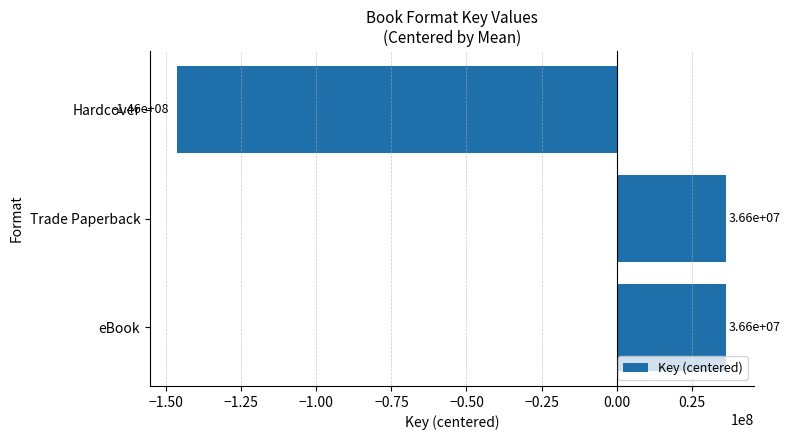

The chart shows a value of -146272240 at Hardcover. True or false?

True